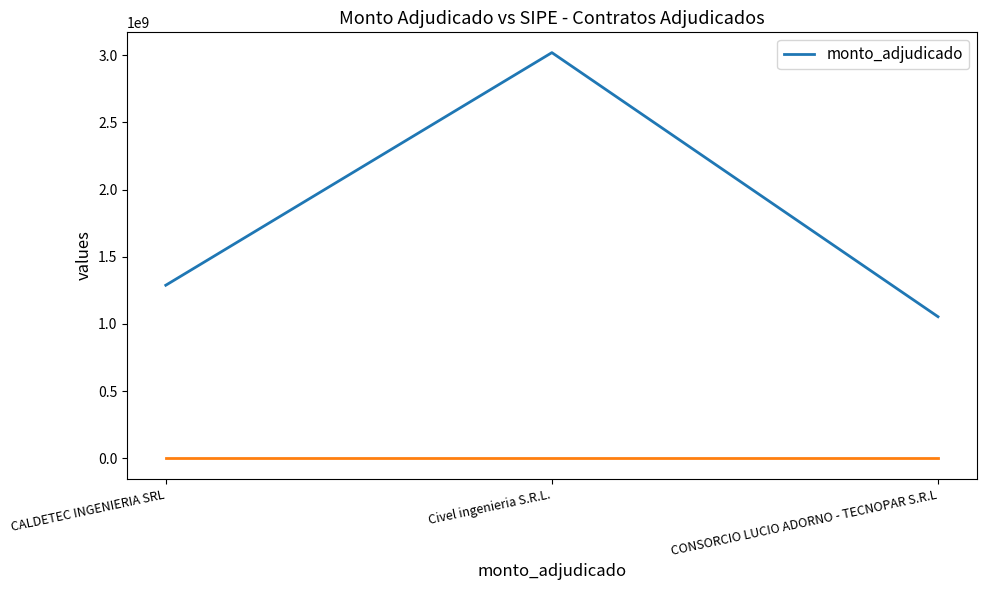

Does the chart have visible grid lines?

No